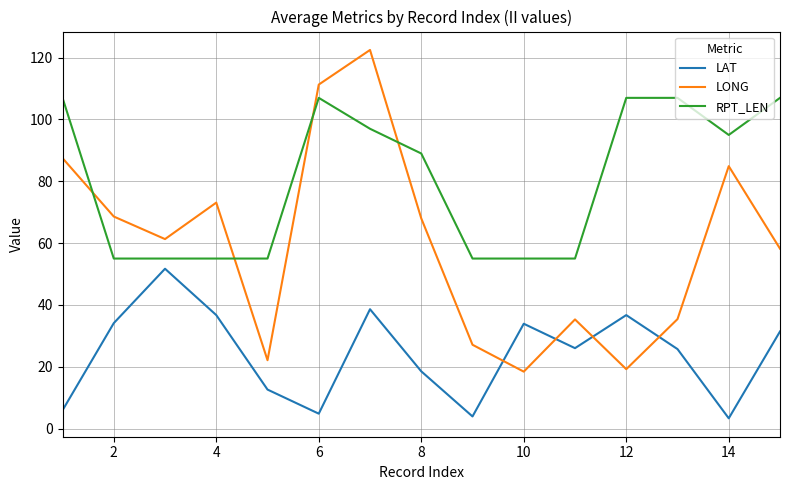

What is the difference between the maximum and minimum values in the RPT_LEN series?

52.0